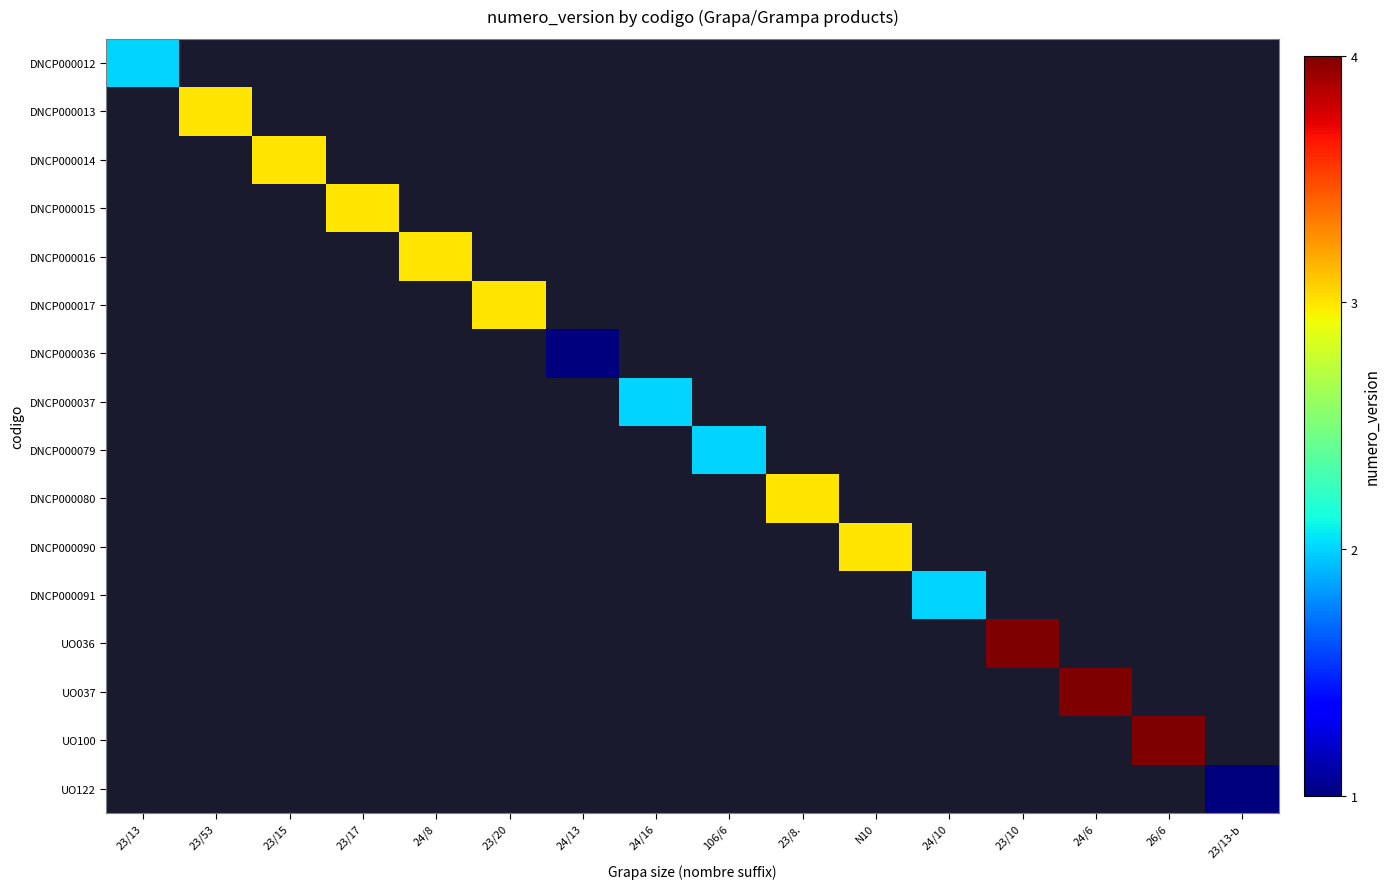

At how many categories does at least one series exceed 1?

14